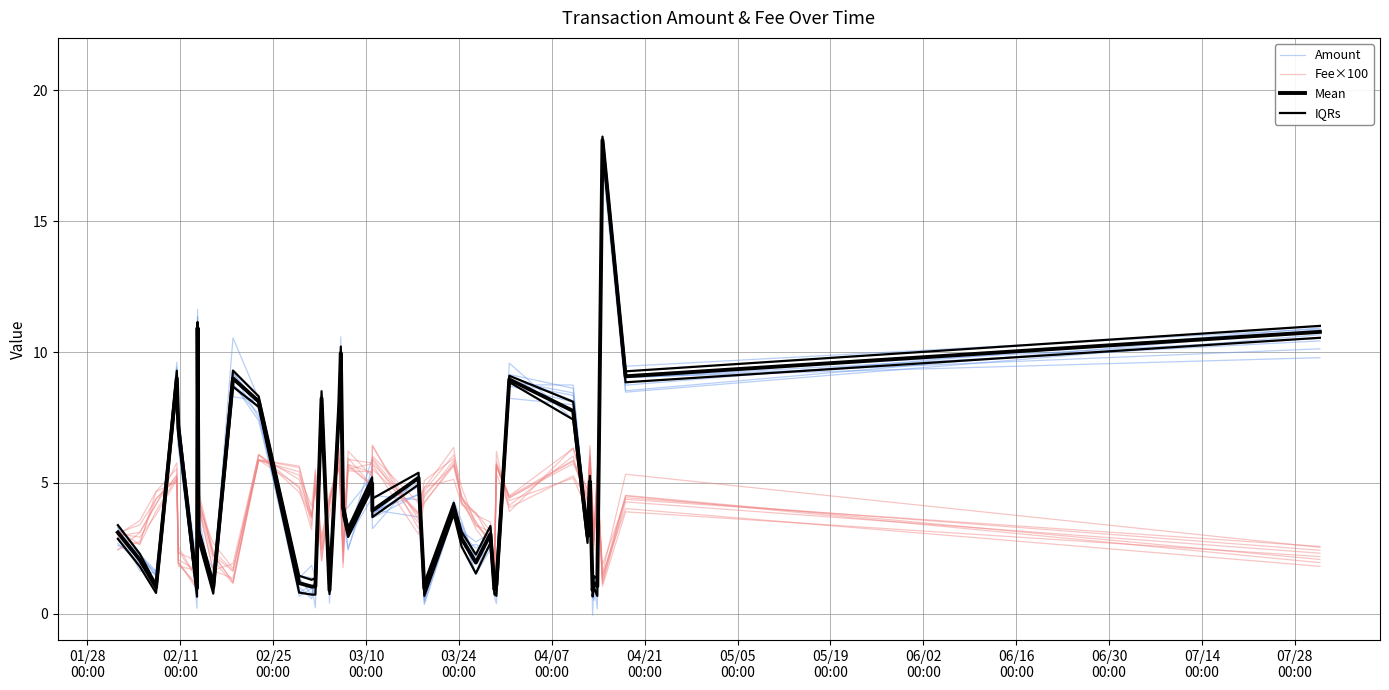

How many lines are shown in the chart?

4